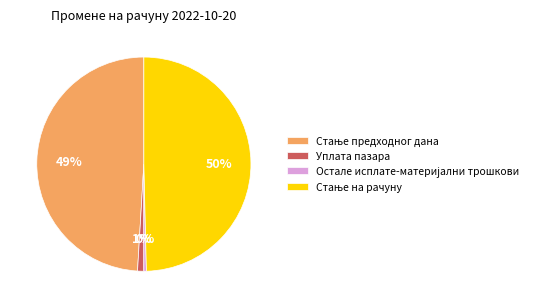

To the nearest percent, what is the average slice percentage?

25%